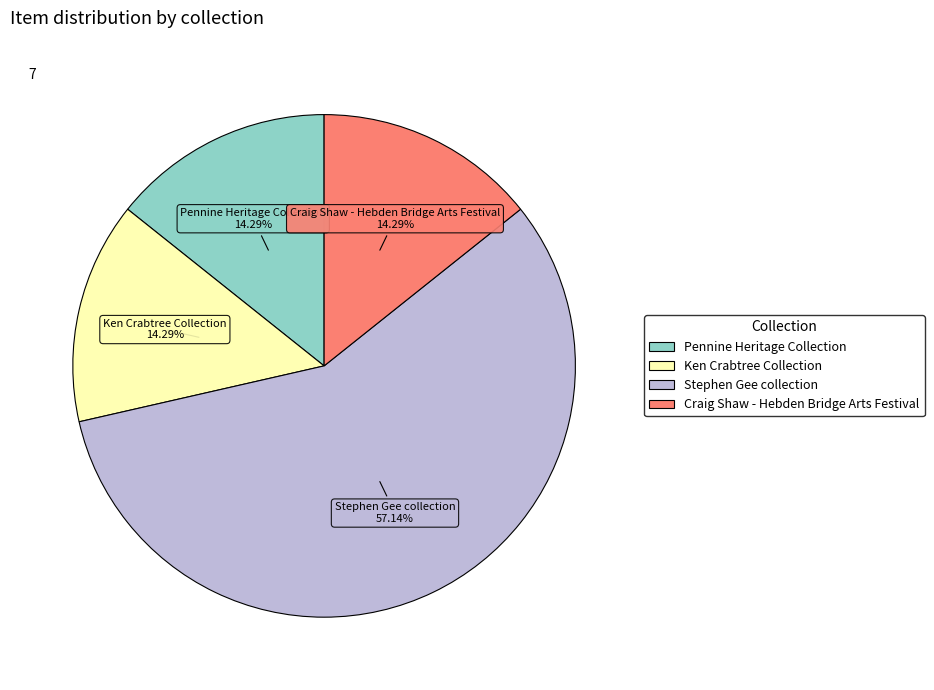

To the nearest percent, what is the average slice percentage?

25%